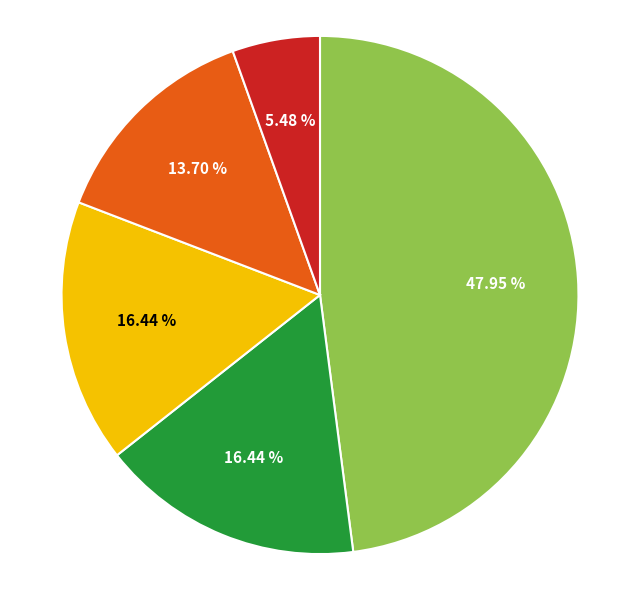

Is there a majority slice in this chart?

No